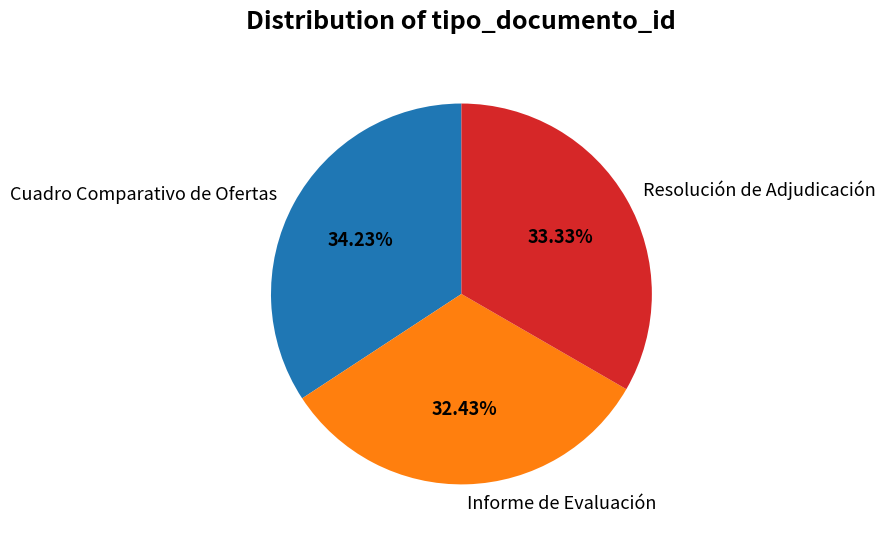

Rank the categories by value from highest to lowest.

Cuadro Comparativo de Ofertas, Resolución de Adjudicación, Informe de Evaluación